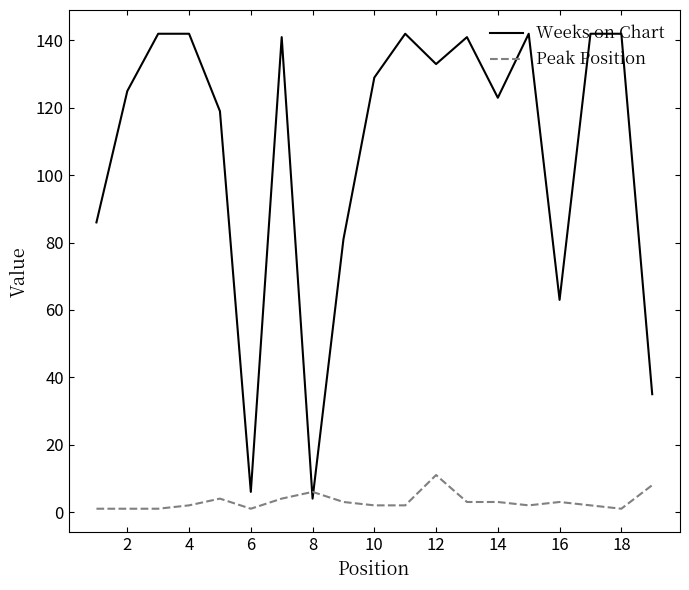

What is the maximum value for Peak Position?

11